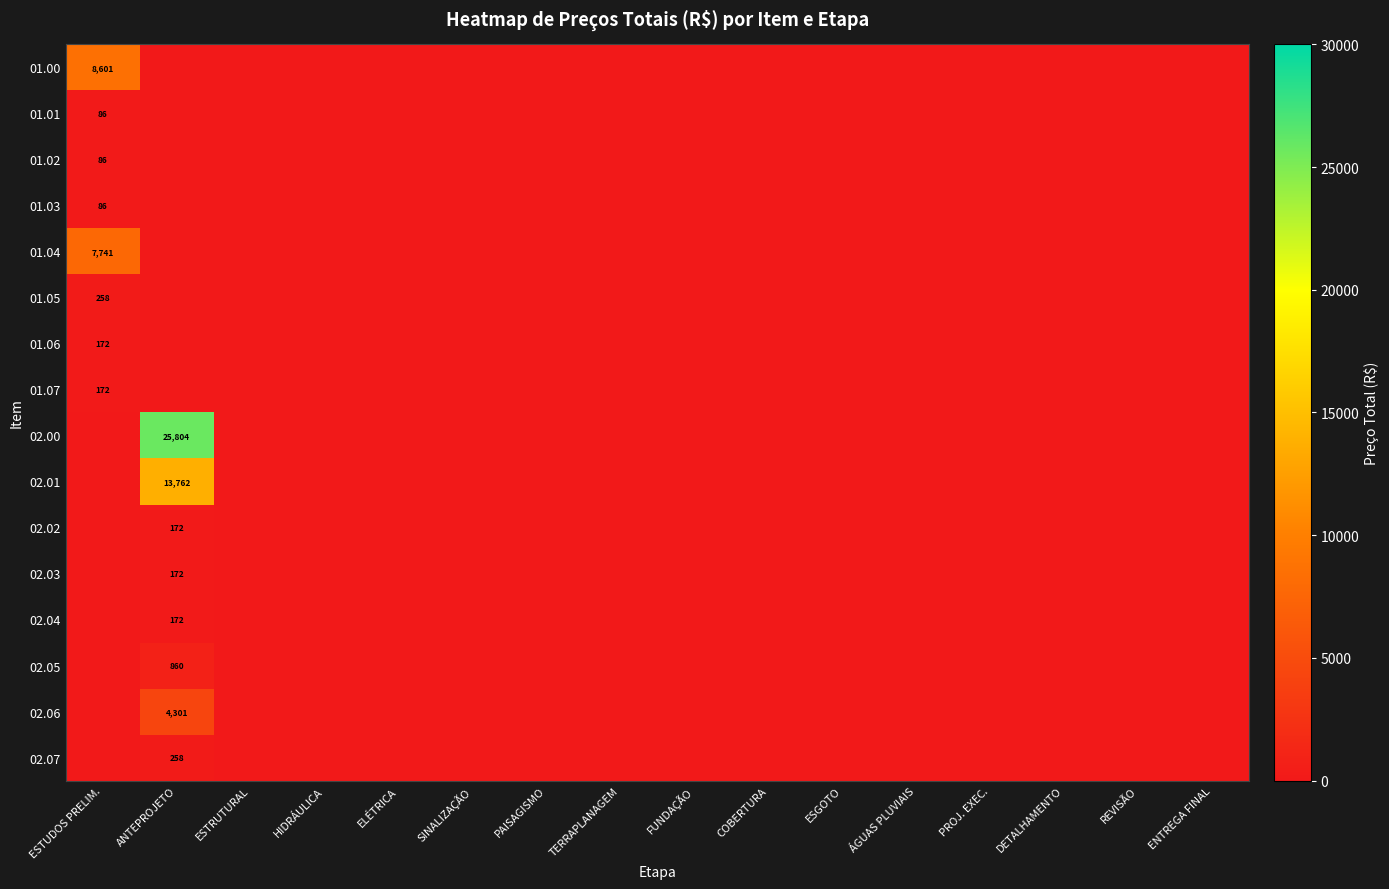

The value of 02.01 at ANTEPROJETO is 20408. True or false?

False